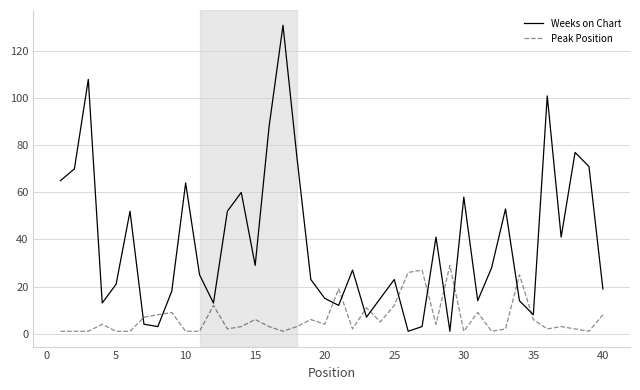

True or false: Weeks on Chart has more than 1 points higher than both neighbors.

True